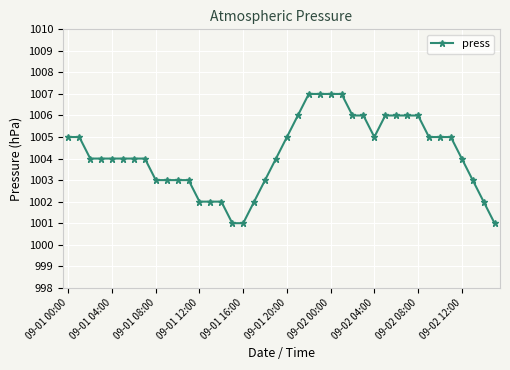

Count the number of data series in this chart.

1